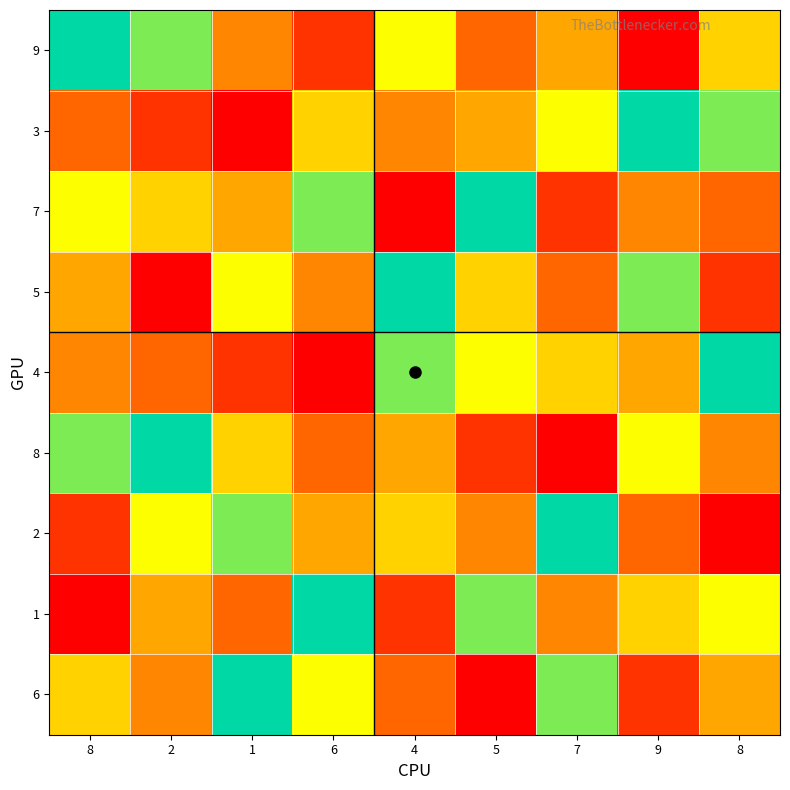

Which label corresponds to the largest value in the chart?

8